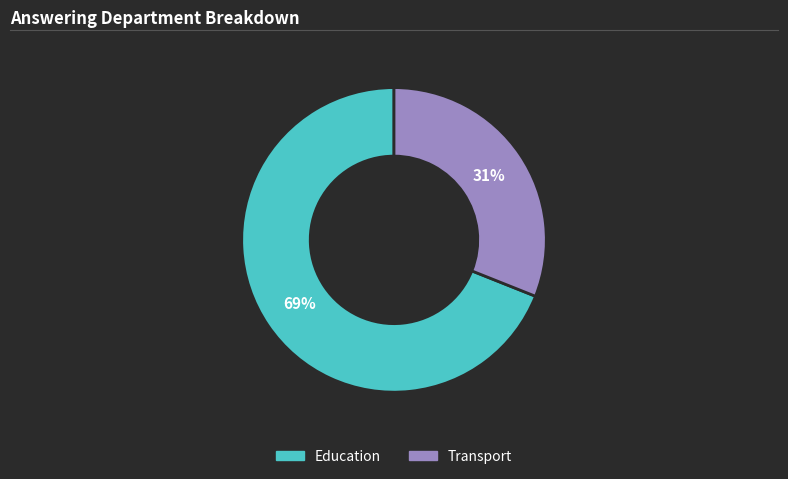

Which has a higher value, Education or Transport?

Education